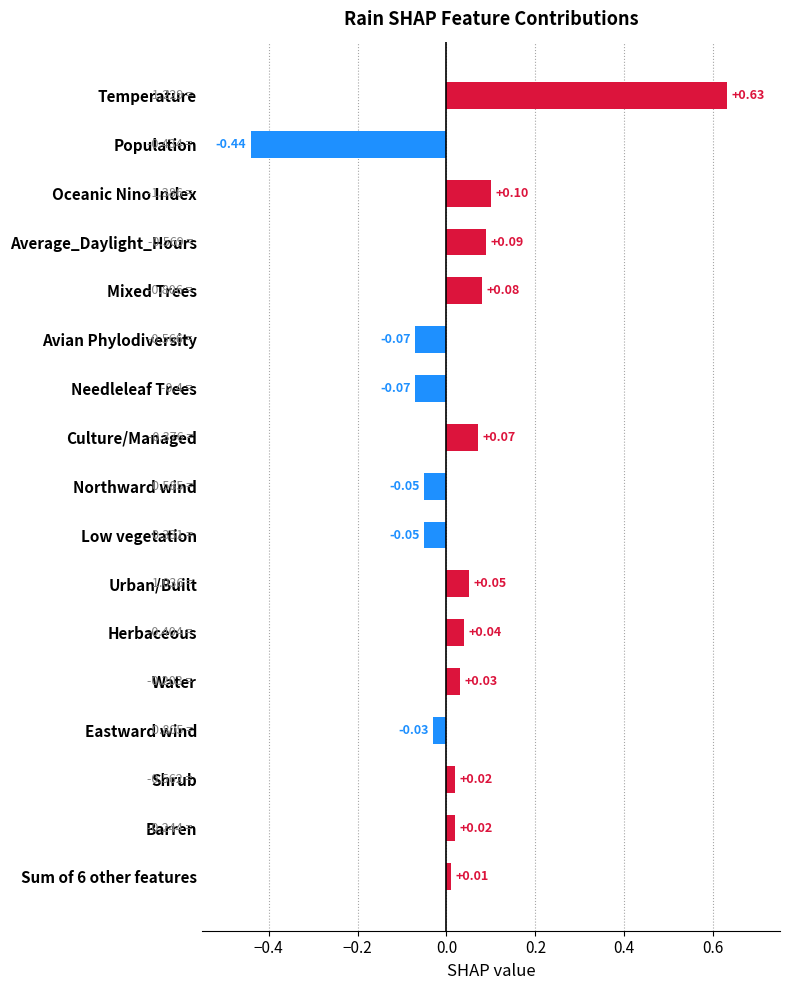

Which label corresponds to the largest value in the chart?

Temperature